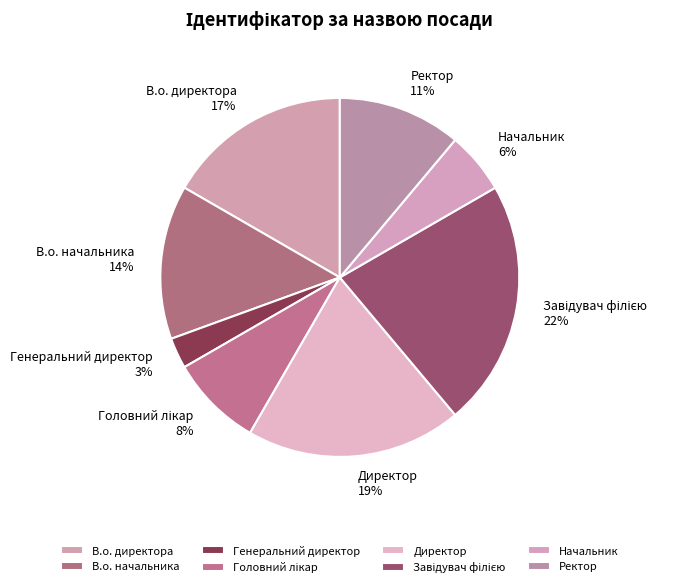

What is the smallest slice in the pie chart?

Генеральний директор